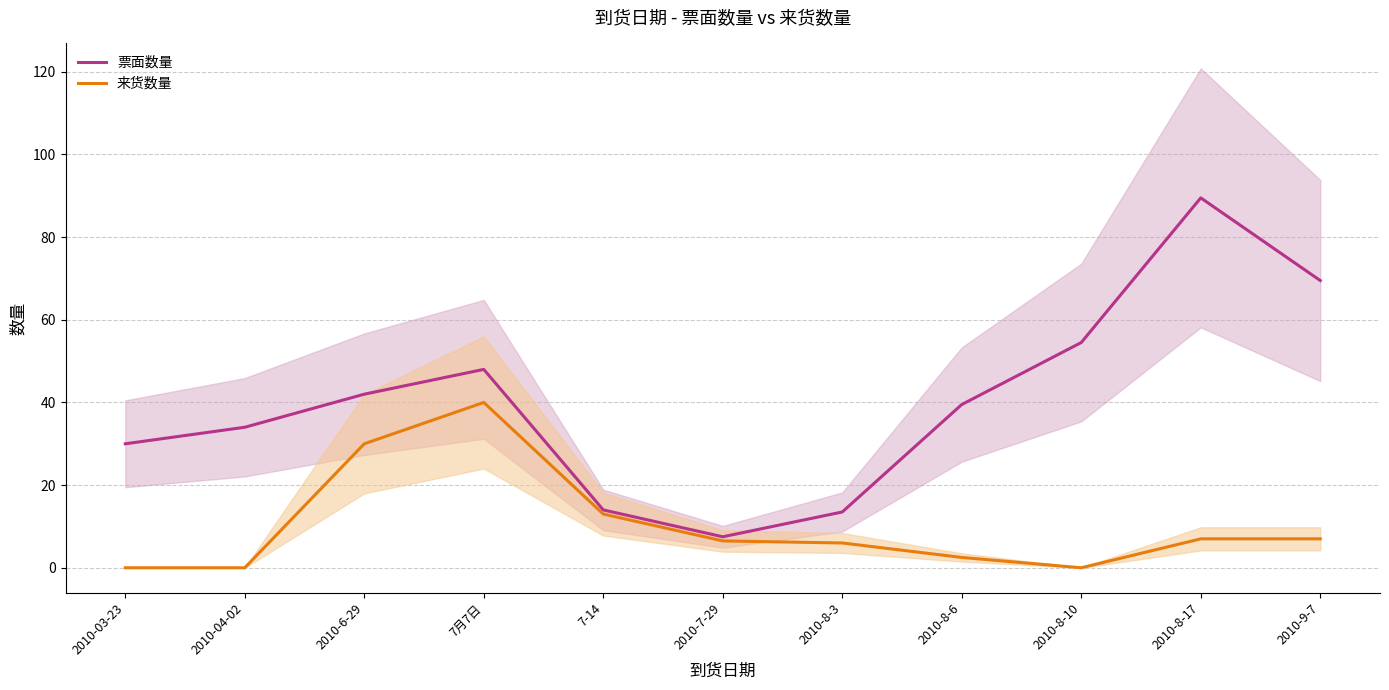

Is it true that 来货数量 equals 0.0 at 2010-04-02?

True